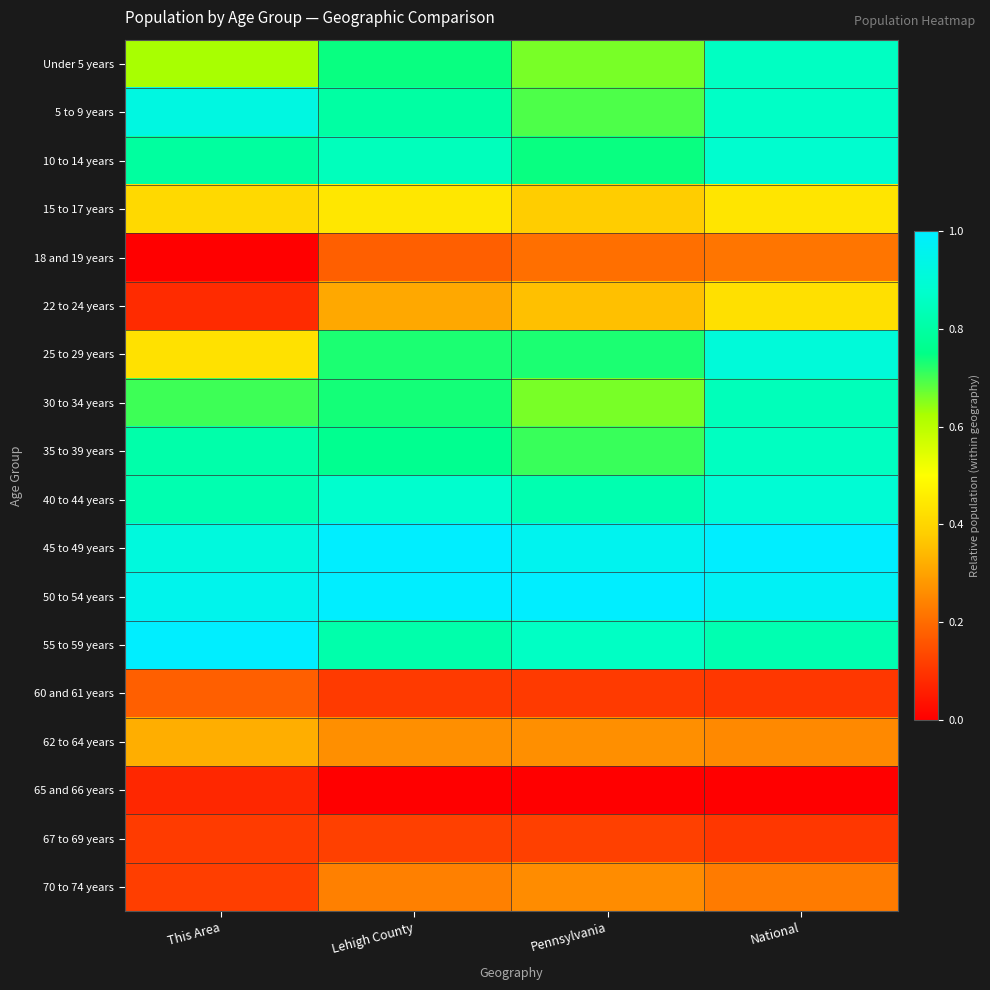

List the series in order of their peak value, highest first.

45 to 49 years, 50 to 54 years, 55 to 59 years, 5 to 9 years, 25 to 29 years, 40 to 44 years, 10 to 14 years, Under 5 years, 35 to 39 years, 30 to 34 years, 15 to 17 years, 22 to 24 years, 62 to 64 years, 70 to 74 years, 18 and 19 years, 60 and 61 years, 67 to 69 years, 65 and 66 years